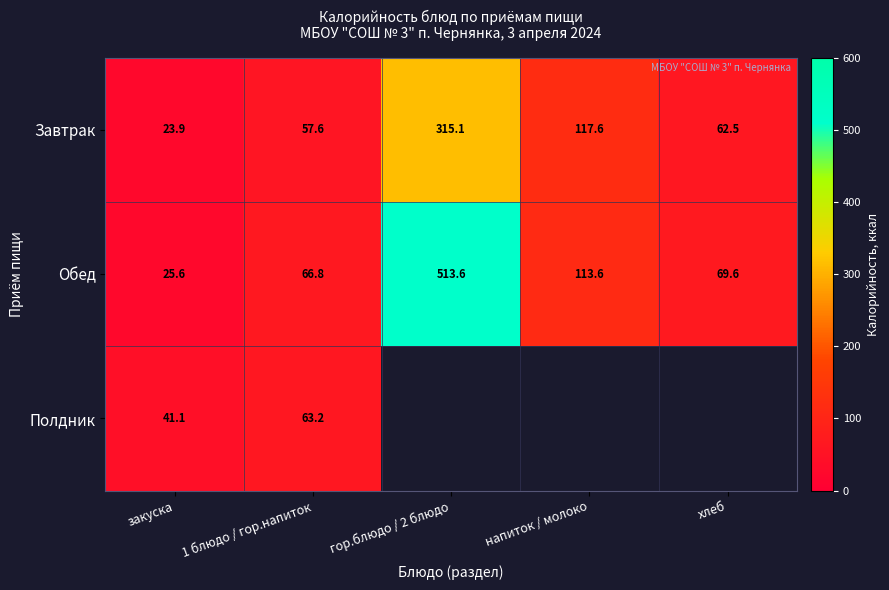

Rank the series at закуска from lowest to highest value.

Завтрак, Обед, Полдник